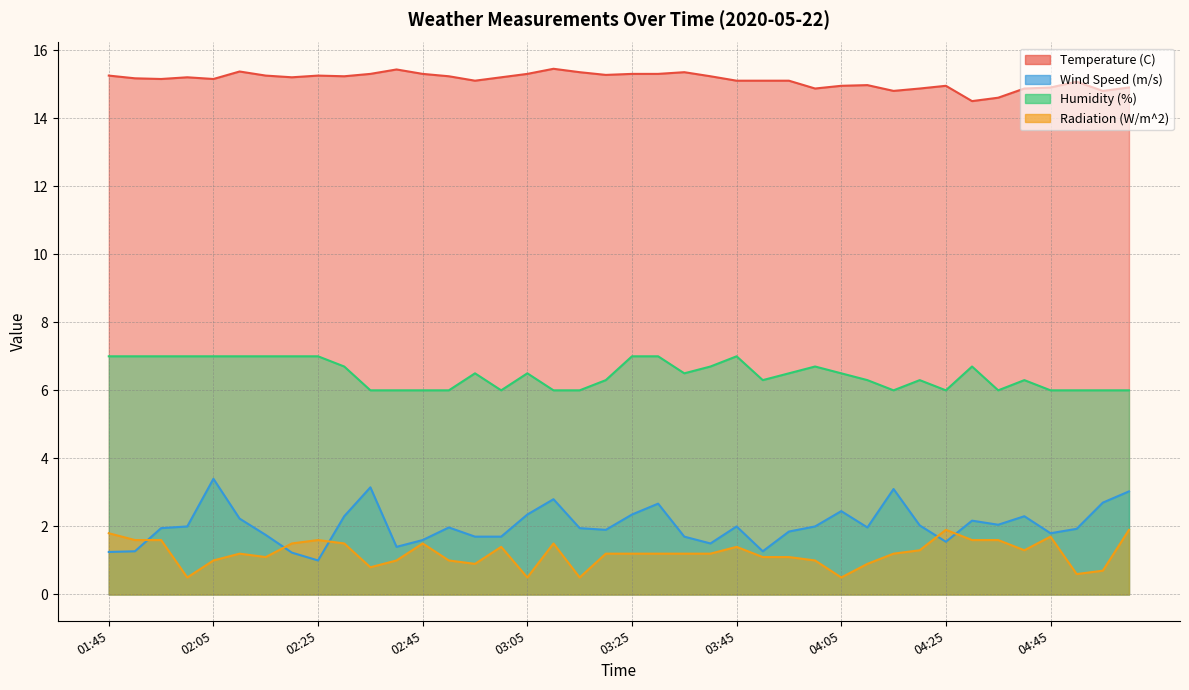

True or false: Wind Speed (m/s) and Humidity (%) intersect in this chart.

False